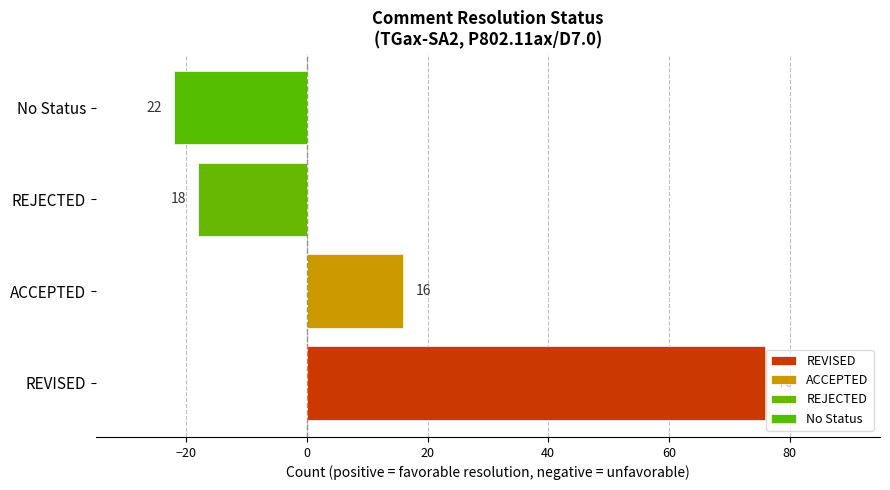

What is the sum of all values?

132